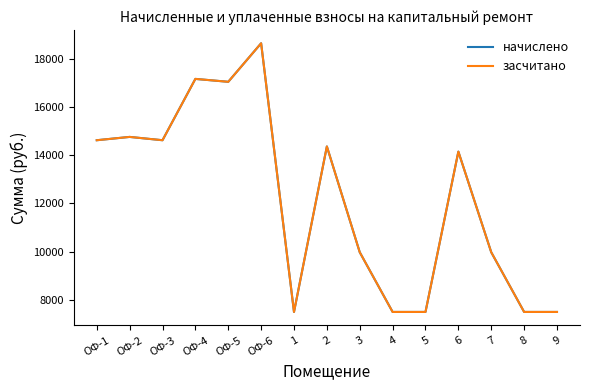

At which label does начислено first exceed 14152?

ОФ-1